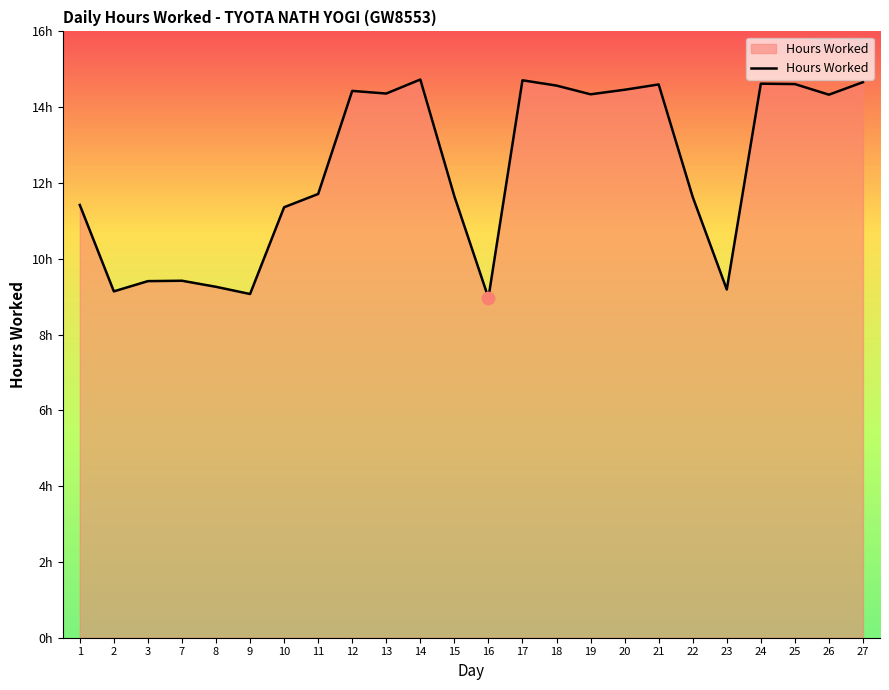

Between 11 and 23, which is larger?

11